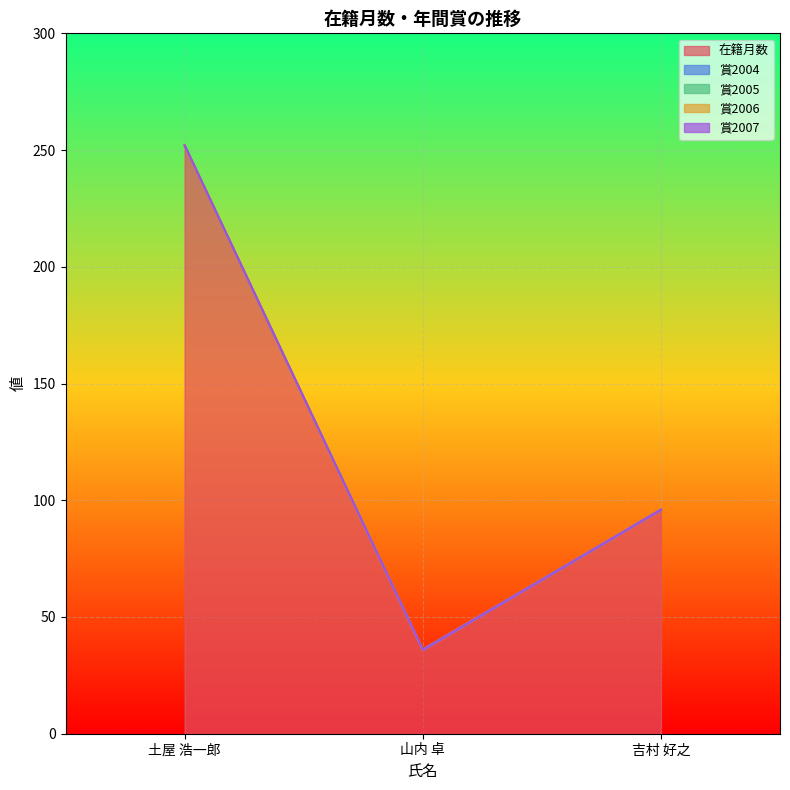

At how many categories does at least one series exceed 109?

1